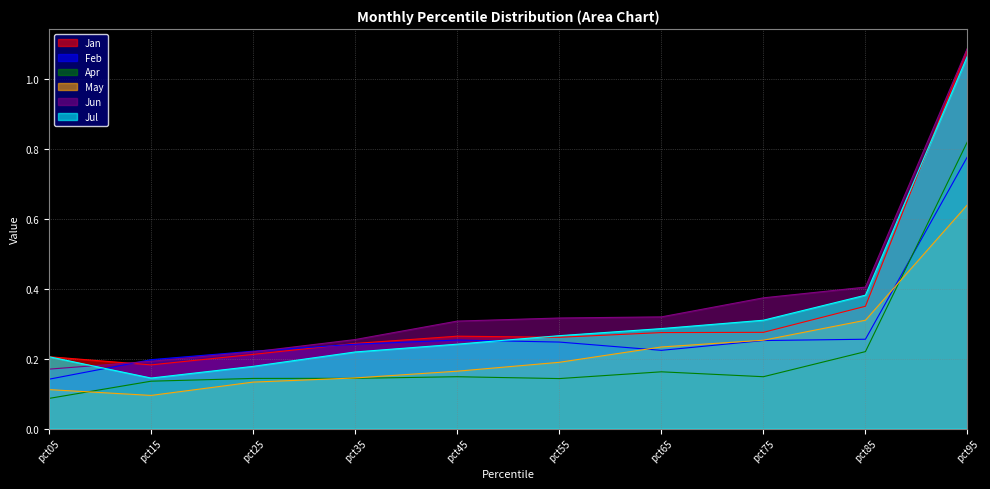

Which series has the largest total across all categories?

Jun